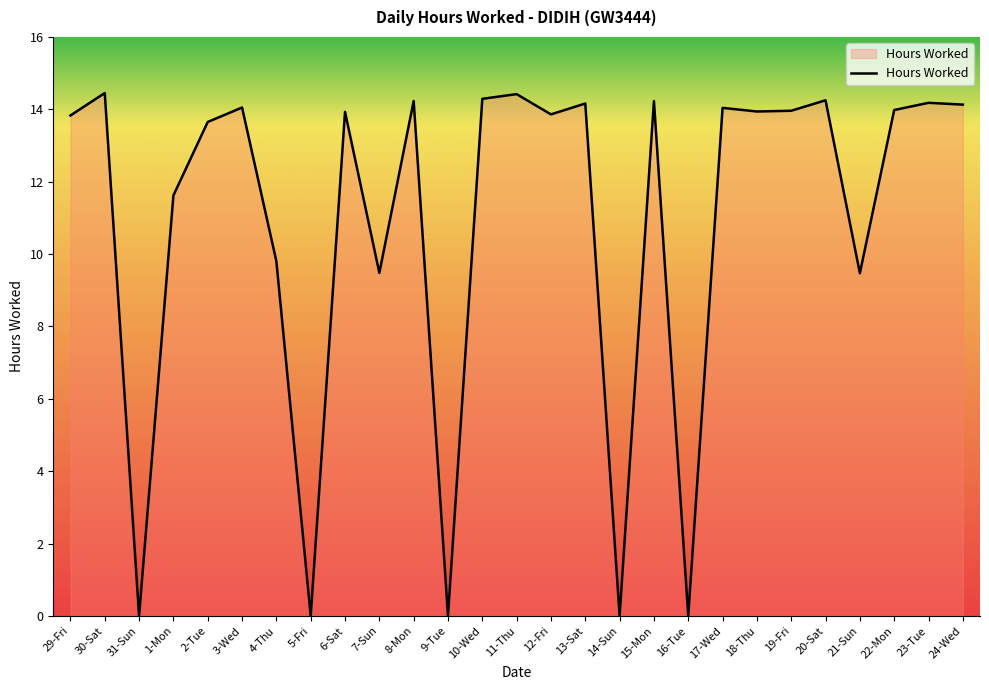

At which label does the data first exceed 13?

29-Fri